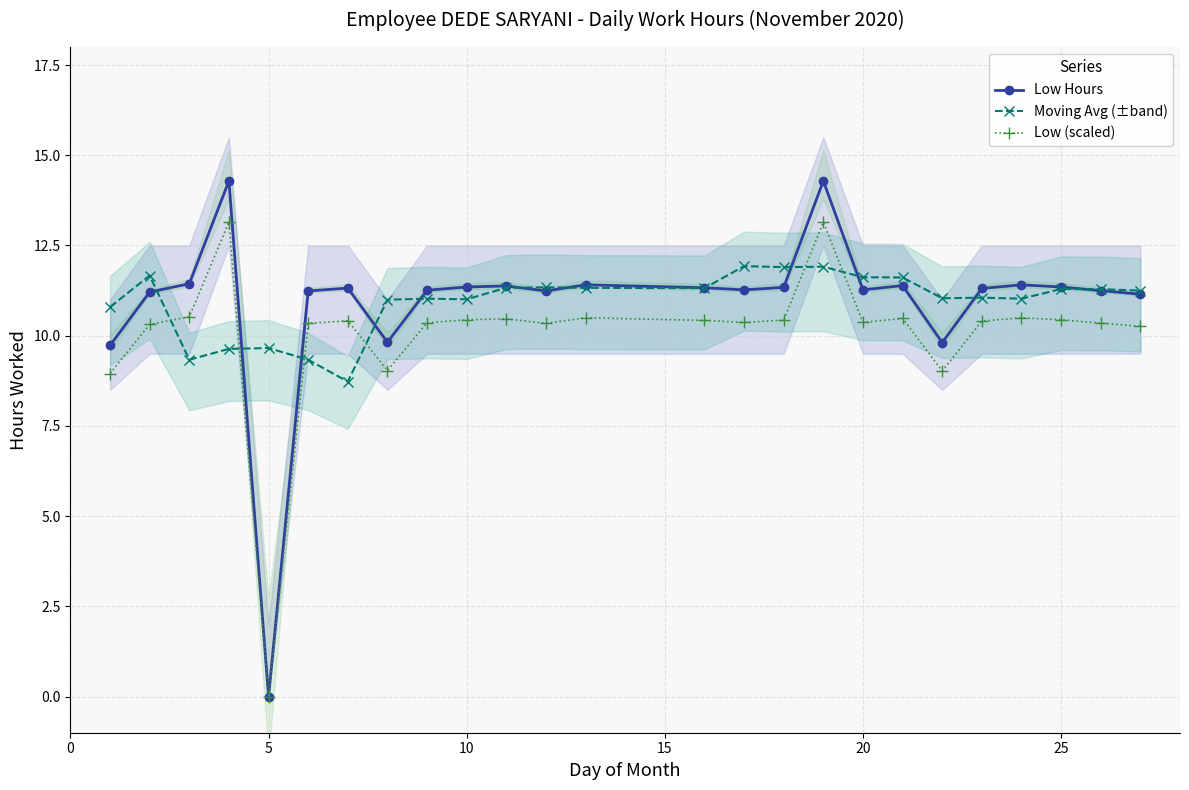

At which label does Low (scaled) reach its minimum?

5